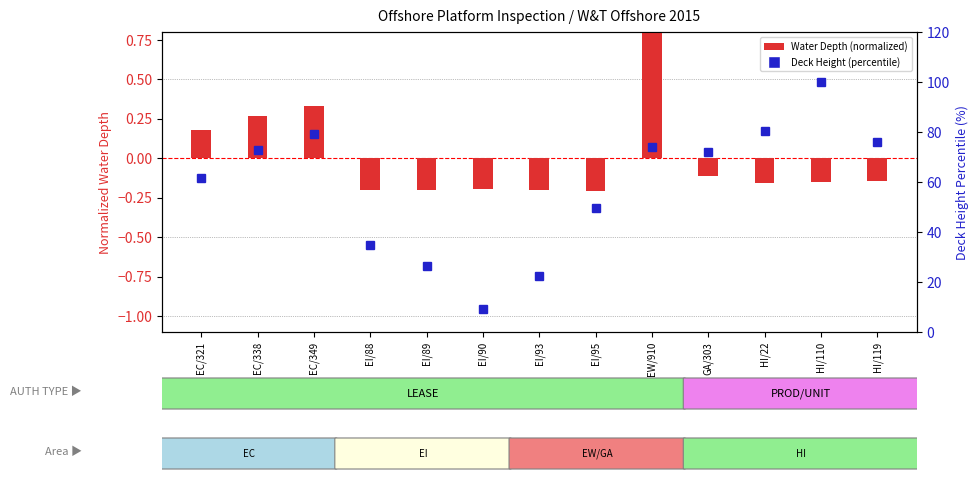

What is the total value across all series at HI/110?

99.8